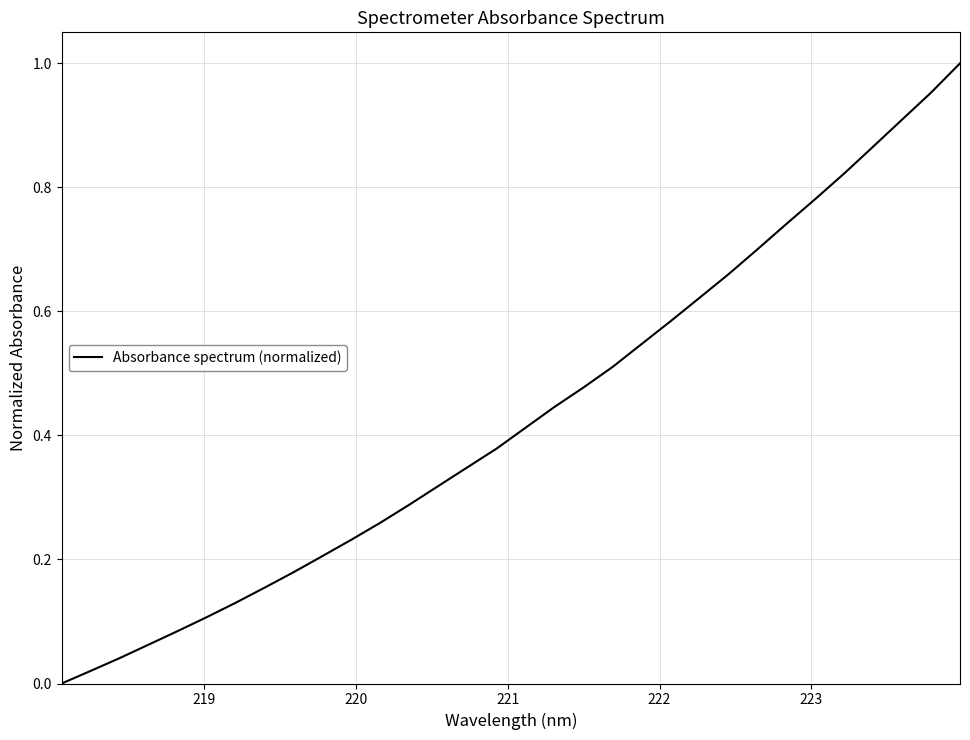

What is the difference between the maximum and second lowest values?

1.0